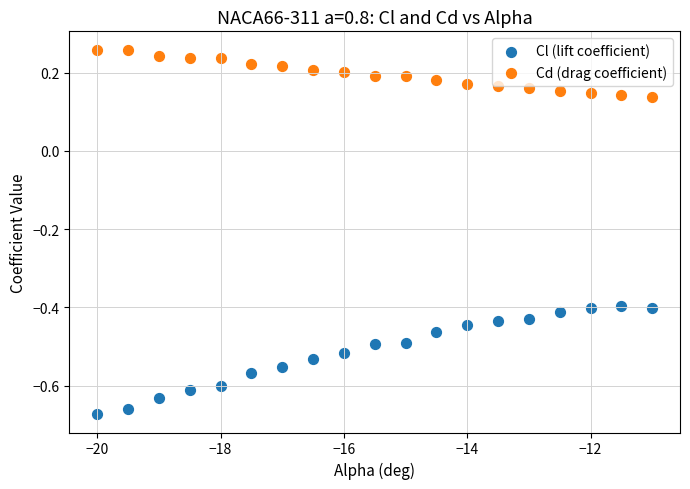

Which series reaches the maximum Y coordinate?

Cd (drag coefficient)